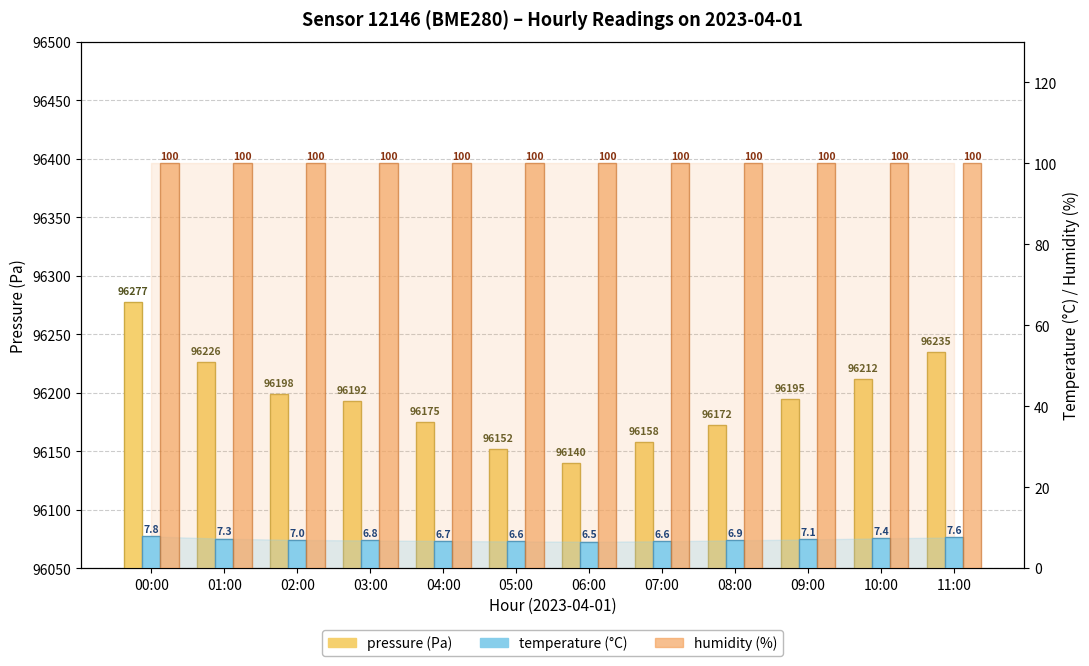

Which category has the lowest value in the temperature series?

06:00